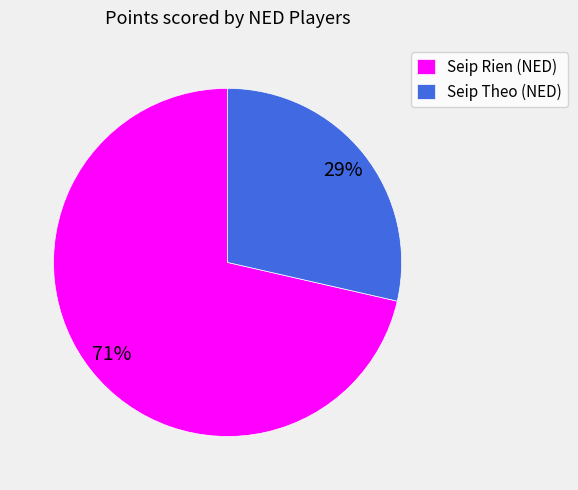

Does Seip Theo (NED) represent more than half of the total?

No